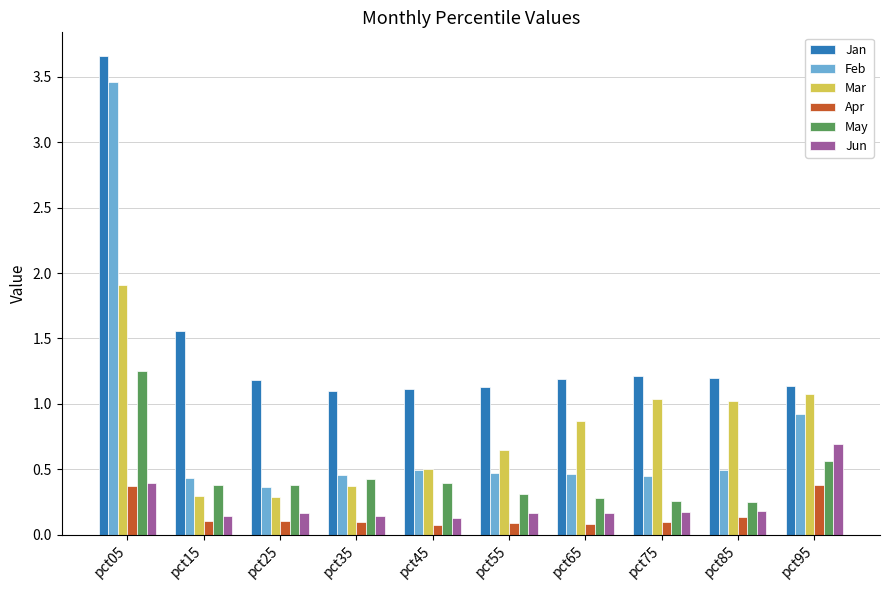

Which category has the highest value in the Jan series?

pct05